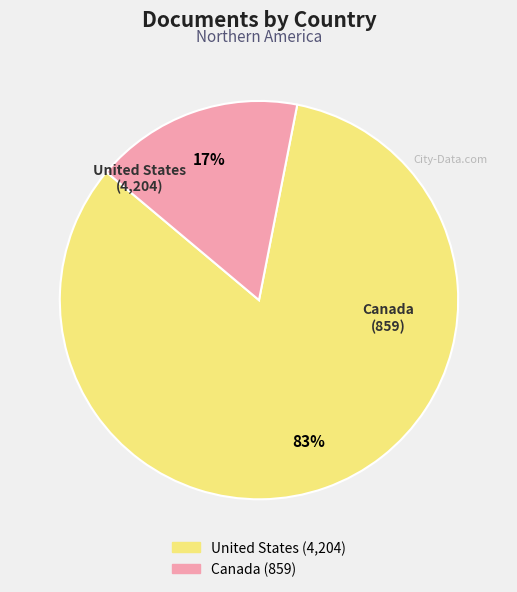

Rank the categories by value from highest to lowest.

United States, Canada